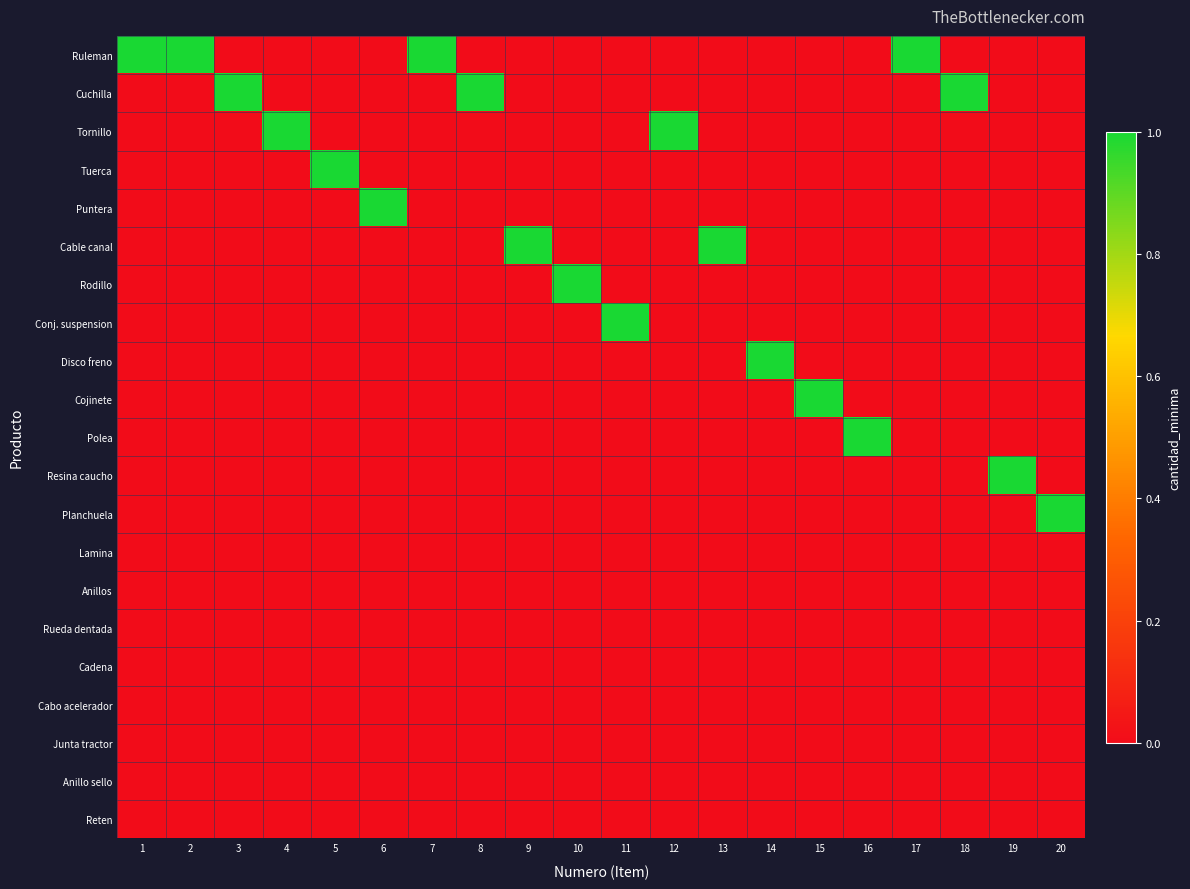

Reading left to right, what are all the values shown in this chart?

Ruleman: 1=1	2=1	3=0	4=0	5=0	6=0	7=1	8=0	9=0	10=0	11=0	12=0	13=0	14=0	15=0	16=0	17=1	18=0	19=0	20=0
Cuchilla: 1=0	2=0	3=1	4=0	5=0	6=0	7=0	8=1	9=0	10=0	11=0	12=0	13=0	14=0	15=0	16=0	17=0	18=1	19=0	20=0
Tornillo: 1=0	2=0	3=0	4=1	5=0	6=0	7=0	8=0	9=0	10=0	11=0	12=1	13=0	14=0	15=0	16=0	17=0	18=0	19=0	20=0
Tuerca: 1=0	2=0	3=0	4=0	5=1	6=0	7=0	8=0	9=0	10=0	11=0	12=0	13=0	14=0	15=0	16=0	17=0	18=0	19=0	20=0
Puntera: 1=0	2=0	3=0	4=0	5=0	6=1	7=0	8=0	9=0	10=0	11=0	12=0	13=0	14=0	15=0	16=0	17=0	18=0	19=0	20=0
Cable canal: 1=0	2=0	3=0	4=0	5=0	6=0	7=0	8=0	9=1	10=0	11=0	12=0	13=1	14=0	15=0	16=0	17=0	18=0	19=0	20=0
Rodillo: 1=0	2=0	3=0	4=0	5=0	6=0	7=0	8=0	9=0	10=1	11=0	12=0	13=0	14=0	15=0	16=0	17=0	18=0	19=0	20=0
Conj. suspension: 1=0	2=0	3=0	4=0	5=0	6=0	7=0	8=0	9=0	10=0	11=1	12=0	13=0	14=0	15=0	16=0	17=0	18=0	19=0	20=0
Disco freno: 1=0	2=0	3=0	4=0	5=0	6=0	7=0	8=0	9=0	10=0	11=0	12=0	13=0	14=1	15=0	16=0	17=0	18=0	19=0	20=0
Cojinete: 1=0	2=0	3=0	4=0	5=0	6=0	7=0	8=0	9=0	10=0	11=0	12=0	13=0	14=0	15=1	16=0	17=0	18=0	19=0	20=0
Polea: 1=0	2=0	3=0	4=0	5=0	6=0	7=0	8=0	9=0	10=0	11=0	12=0	13=0	14=0	15=0	16=1	17=0	18=0	19=0	20=0
Resina caucho: 1=0	2=0	3=0	4=0	5=0	6=0	7=0	8=0	9=0	10=0	11=0	12=0	13=0	14=0	15=0	16=0	17=0	18=0	19=1	20=0
Planchuela: 1=0	2=0	3=0	4=0	5=0	6=0	7=0	8=0	9=0	10=0	11=0	12=0	13=0	14=0	15=0	16=0	17=0	18=0	19=0	20=1
Lamina: 1=0	2=0	3=0	4=0	5=0	6=0	7=0	8=0	9=0	10=0	11=0	12=0	13=0	14=0	15=0	16=0	17=0	18=0	19=0	20=0
Anillos: 1=0	2=0	3=0	4=0	5=0	6=0	7=0	8=0	9=0	10=0	11=0	12=0	13=0	14=0	15=0	16=0	17=0	18=0	19=0	20=0
Rueda dentada: 1=0	2=0	3=0	4=0	5=0	6=0	7=0	8=0	9=0	10=0	11=0	12=0	13=0	14=0	15=0	16=0	17=0	18=0	19=0	20=0
Cadena: 1=0	2=0	3=0	4=0	5=0	6=0	7=0	8=0	9=0	10=0	11=0	12=0	13=0	14=0	15=0	16=0	17=0	18=0	19=0	20=0
Cabo acelerador: 1=0	2=0	3=0	4=0	5=0	6=0	7=0	8=0	9=0	10=0	11=0	12=0	13=0	14=0	15=0	16=0	17=0	18=0	19=0	20=0
Junta tractor: 1=0	2=0	3=0	4=0	5=0	6=0	7=0	8=0	9=0	10=0	11=0	12=0	13=0	14=0	15=0	16=0	17=0	18=0	19=0	20=0
Anillo sello: 1=0	2=0	3=0	4=0	5=0	6=0	7=0	8=0	9=0	10=0	11=0	12=0	13=0	14=0	15=0	16=0	17=0	18=0	19=0	20=0
Reten: 1=0	2=0	3=0	4=0	5=0	6=0	7=0	8=0	9=0	10=0	11=0	12=0	13=0	14=0	15=0	16=0	17=0	18=0	19=0	20=0